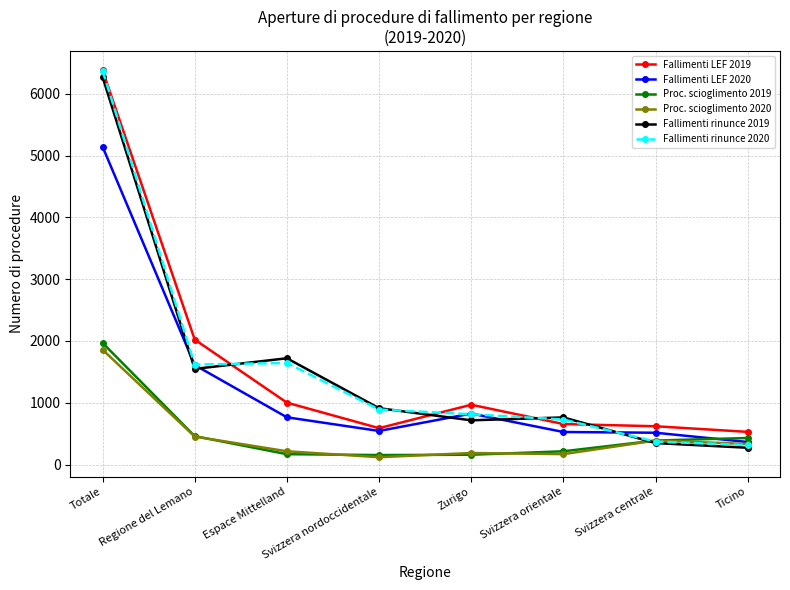

True or false: Fallimenti LEF 2020 has more than 2 points higher than both neighbors.

False